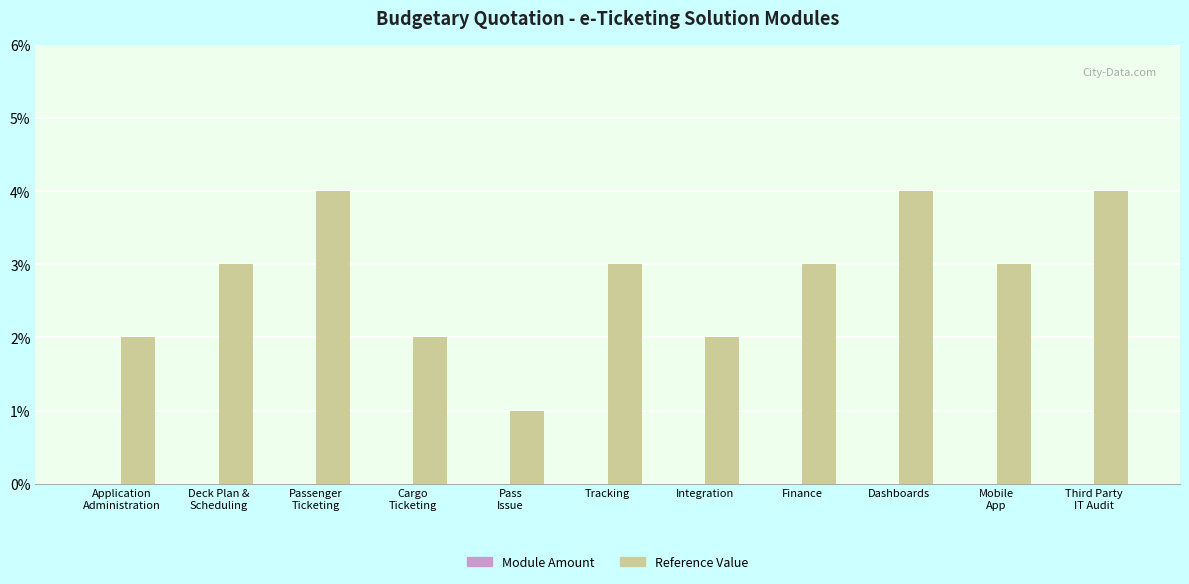

Does the chart contain any negative values?

No